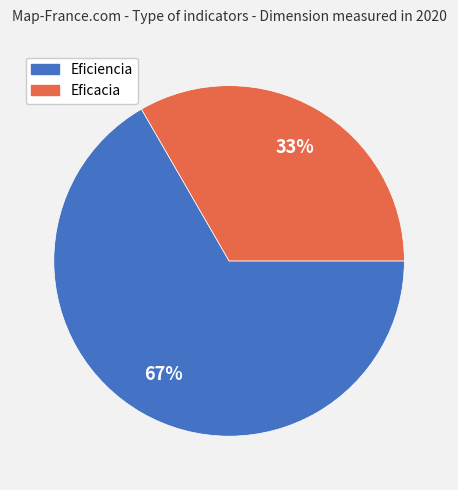

What percentage is the Eficiencia slice, to the nearest percent?

67%